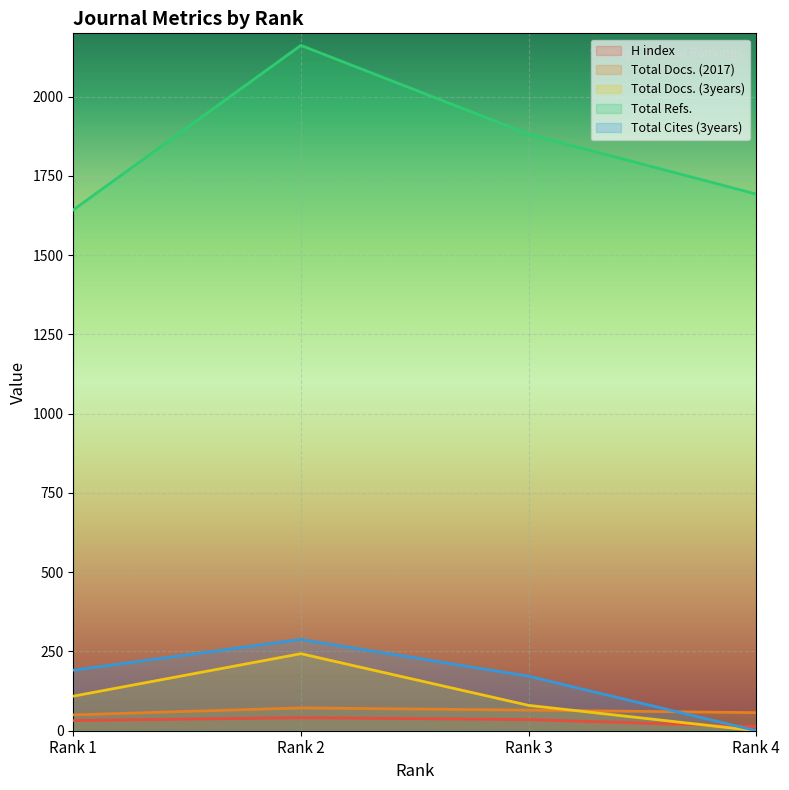

How many interior local peaks does the Total Docs. (2017) series have?

1